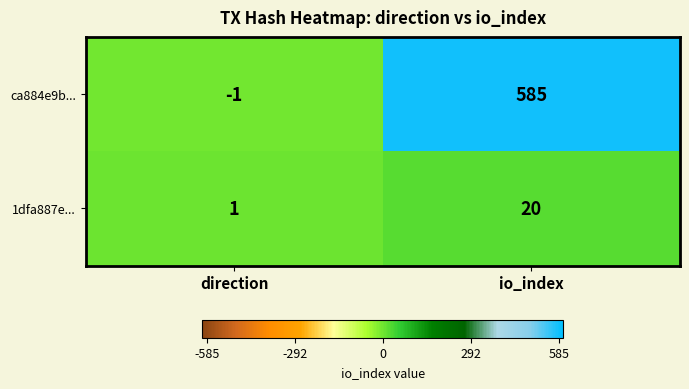

Reading left to right, transcribe all the data shown in this chart.

ca884e9b...: -1	585
1dfa887e...: 1	20